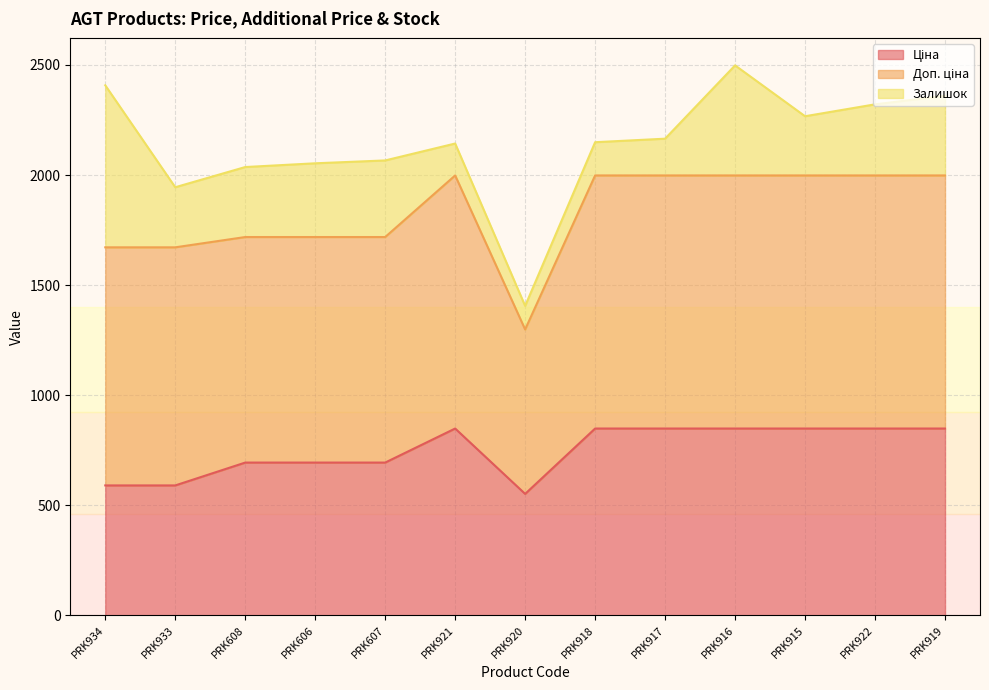

What is the difference between the highest and lowest values at PRK922?

826.7